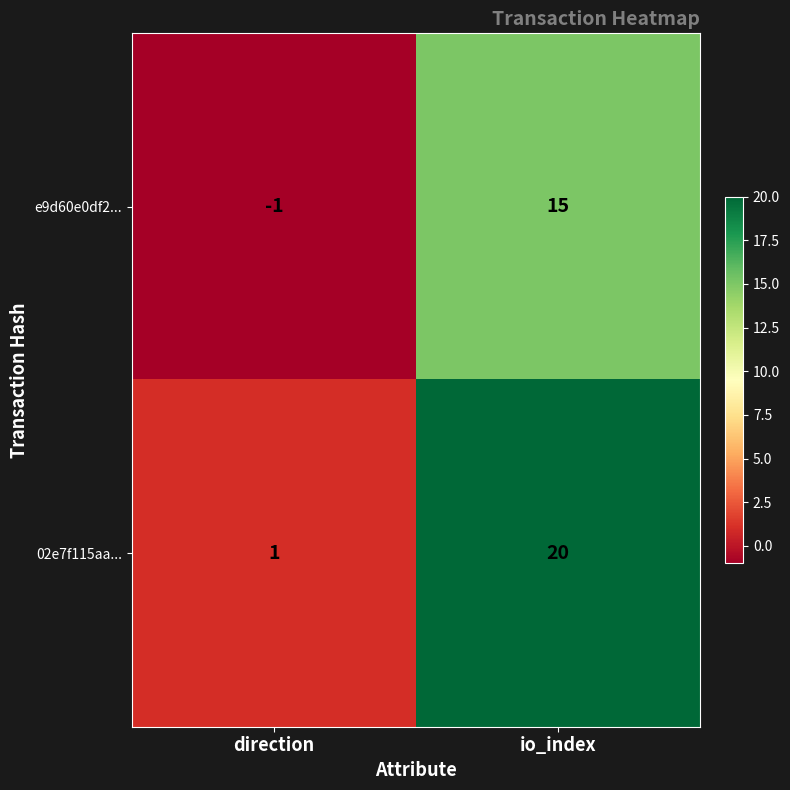

At direction, list the series in order from largest to smallest.

02e7f115aa..., e9d60e0df2...